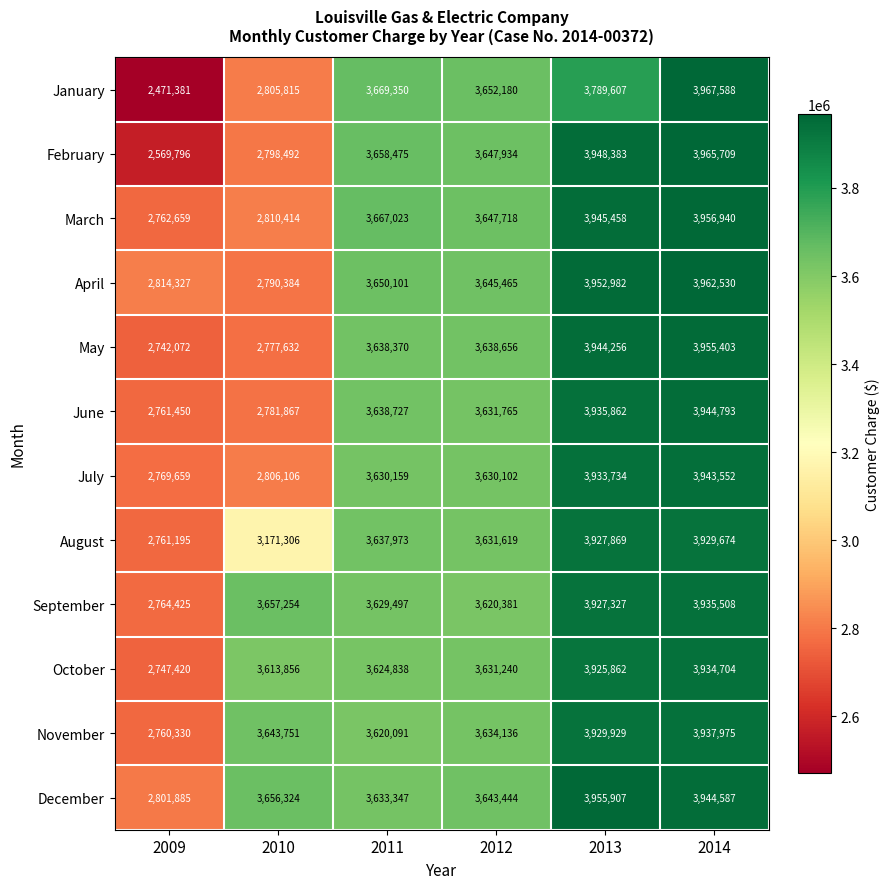

At which label is January closest to 3219484?

2010